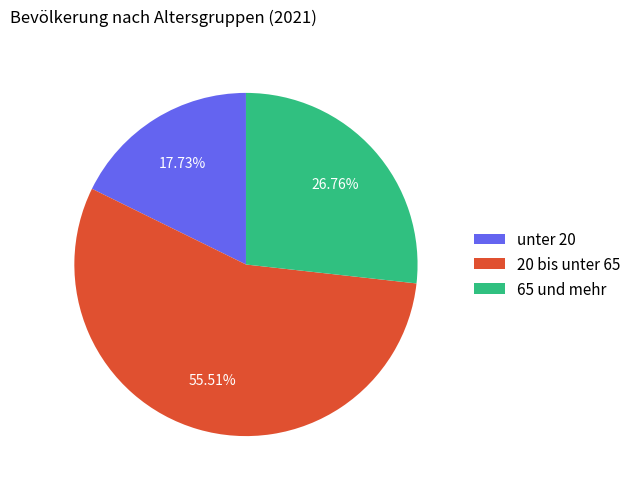

To the nearest percent, what portion does unter 20 represent?

18%